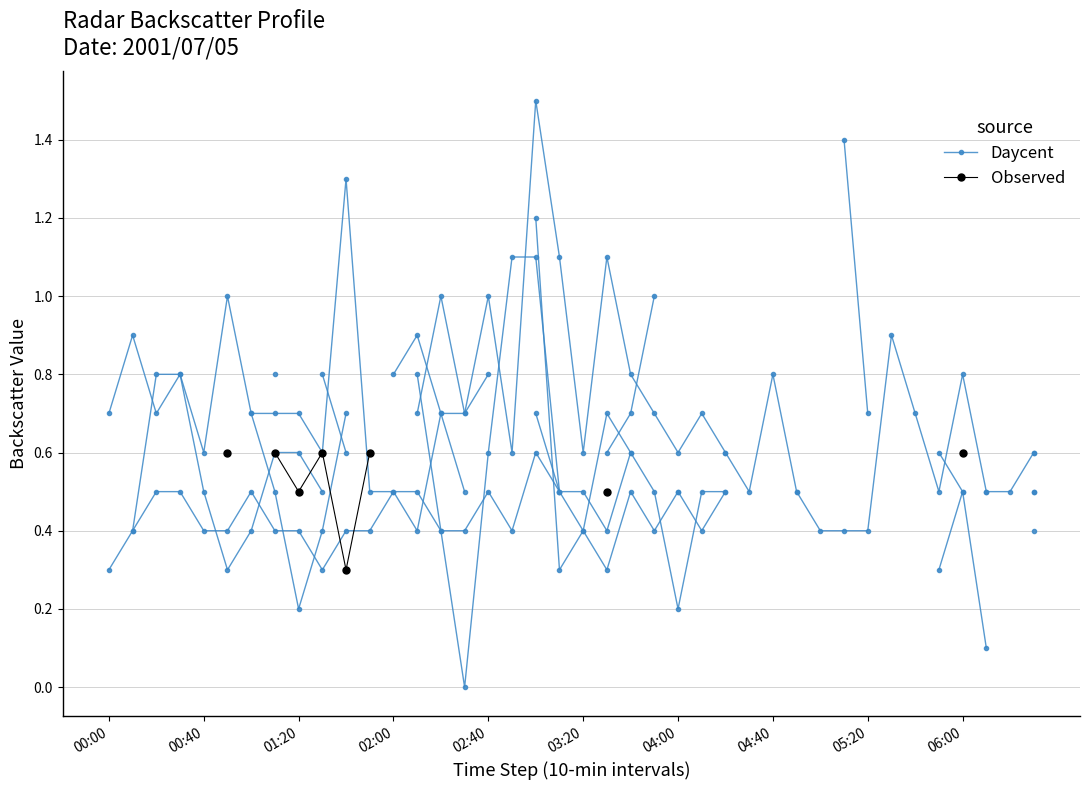

True or false: Daycent and Observed intersect in this chart.

True